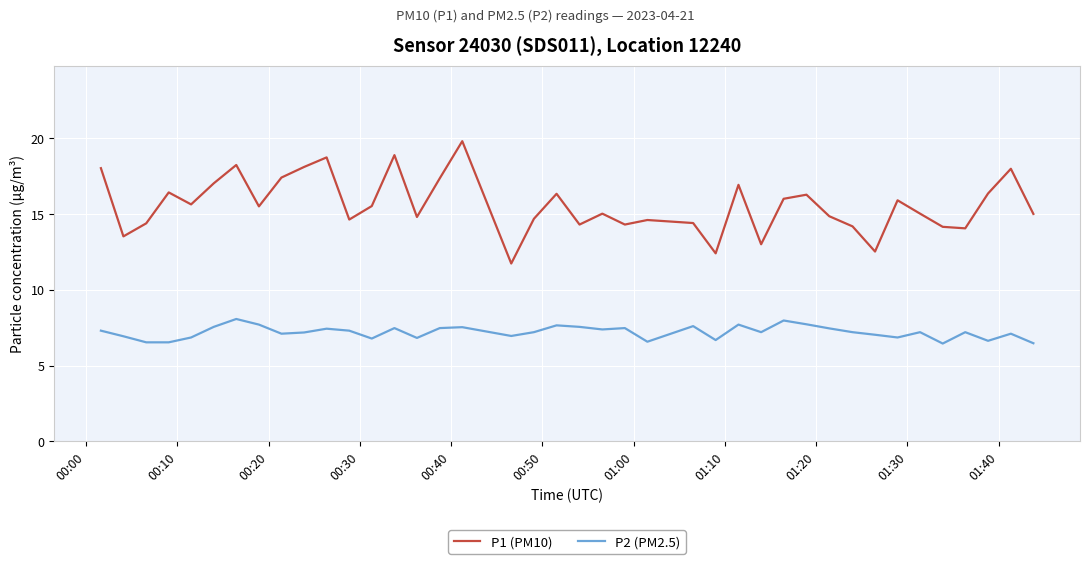

Which series has the largest range (max minus min)?

P1 (PM10)